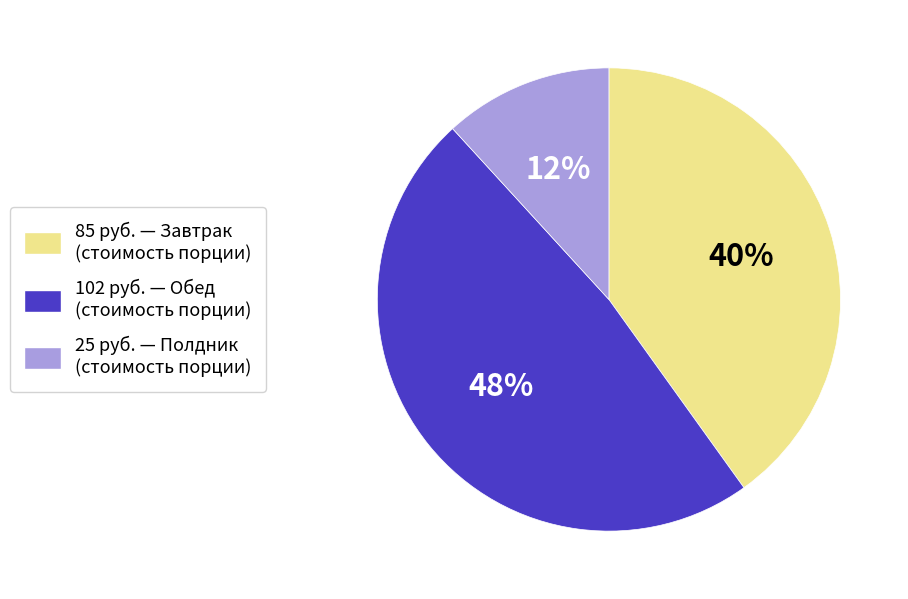

How many segments does this pie chart have?

3